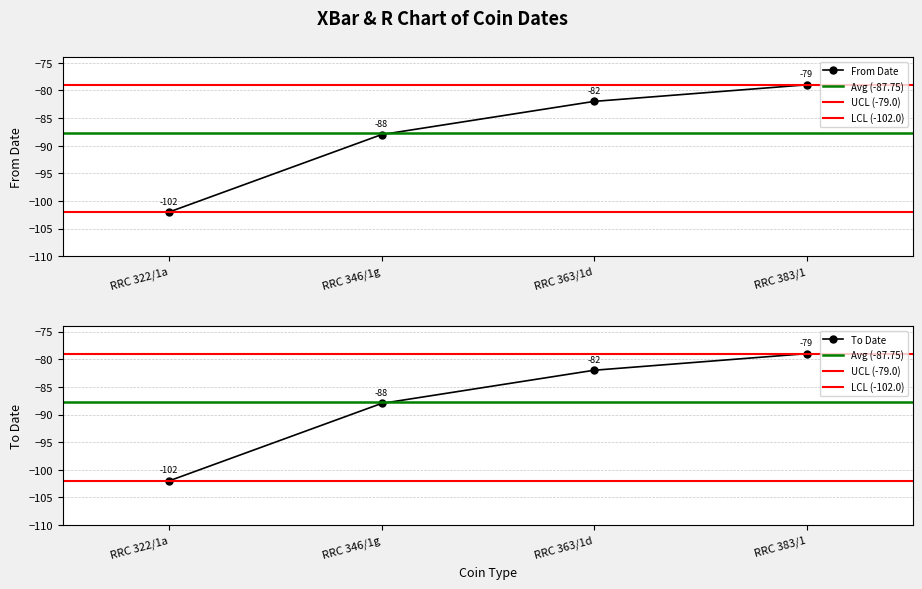

Where does the From Date series first go above -82?

RRC 383/1